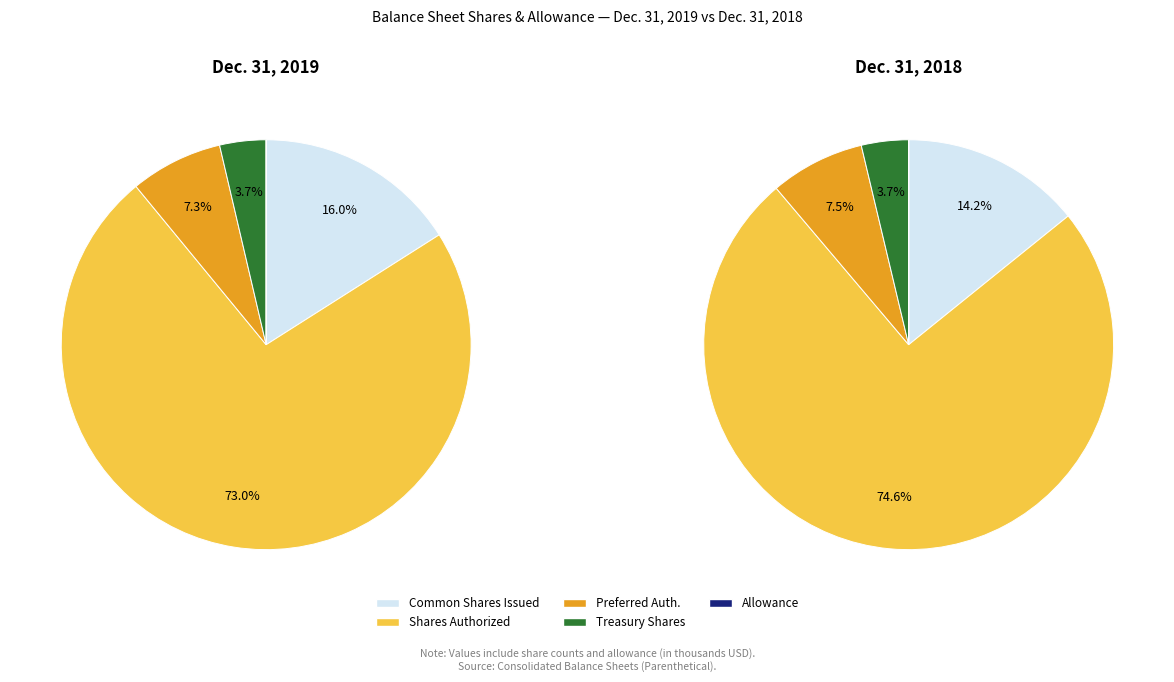

Is the sum of 3 and values_2019 greater than half?

No